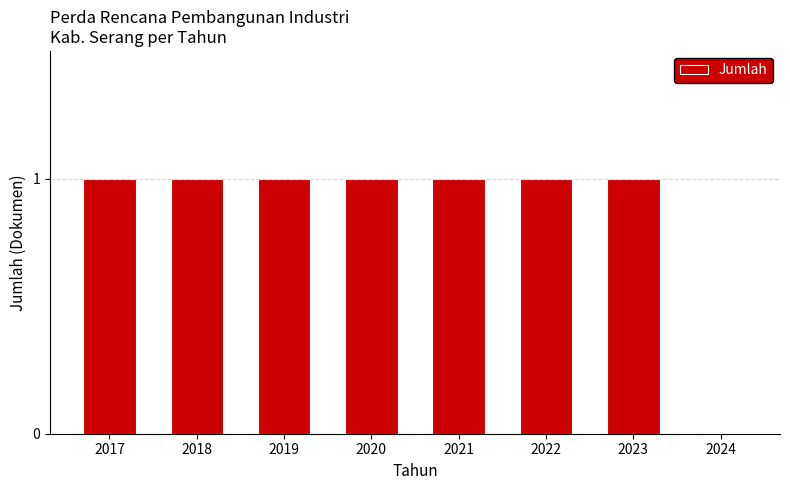

Is it true that the value at 2018 is 1?

True